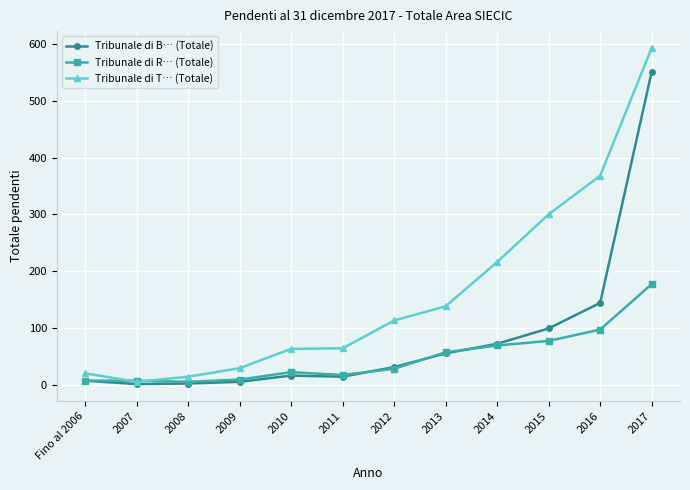

Which series has the widest spread of values?

Tribunale di T… (Totale)